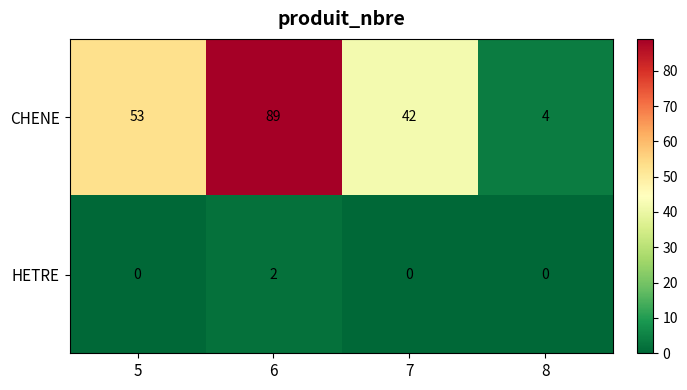

At 5, list the series in order from smallest to largest.

HETRE, CHENE